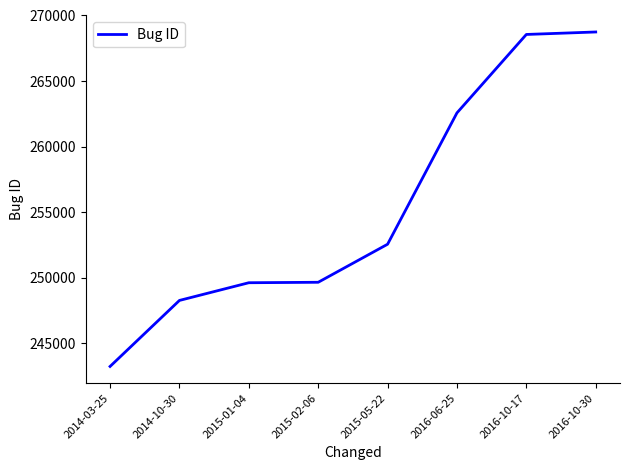

At which label is the value closest to 255987?

2015-05-22